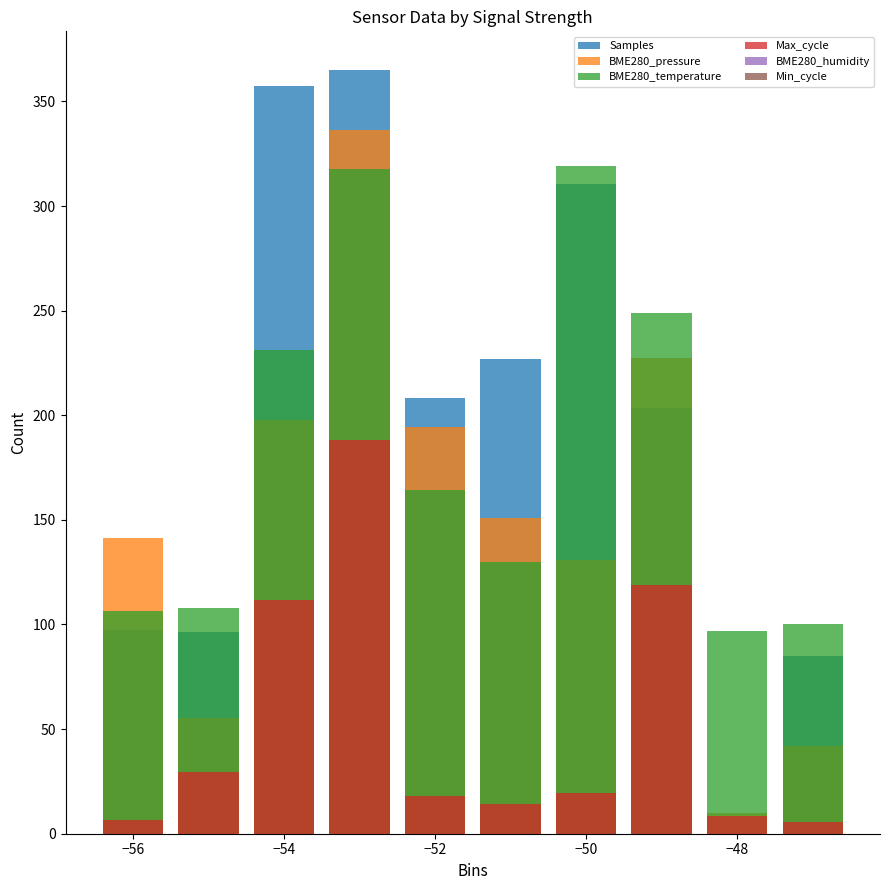

Does the chart contain any negative values?

No